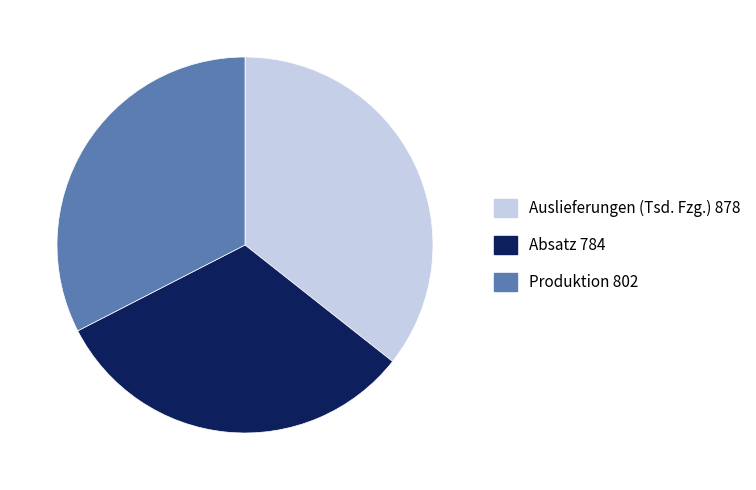

Do Auslieferungen (Tsd. Fzg.) 878 and Produktion 802 together represent more than half of the pie?

Yes